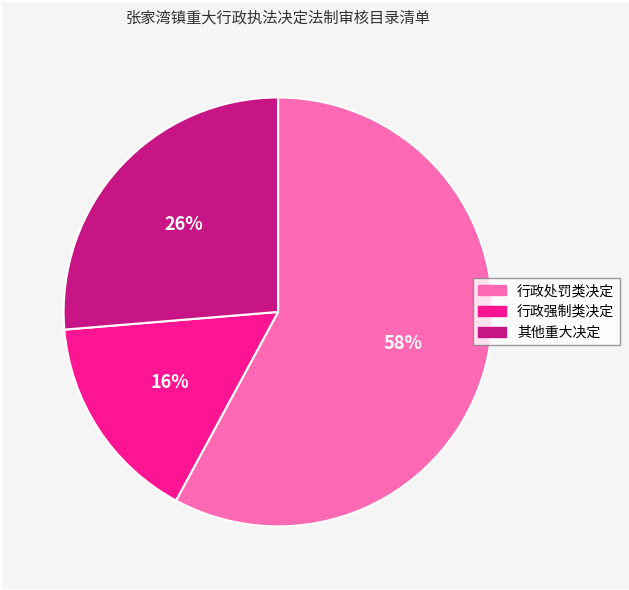

Count the number of slices in the pie.

3